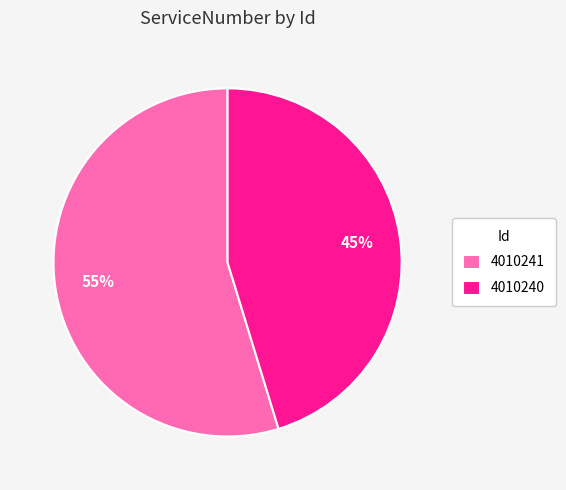

Is there any slice that represents more than half of the pie?

Yes